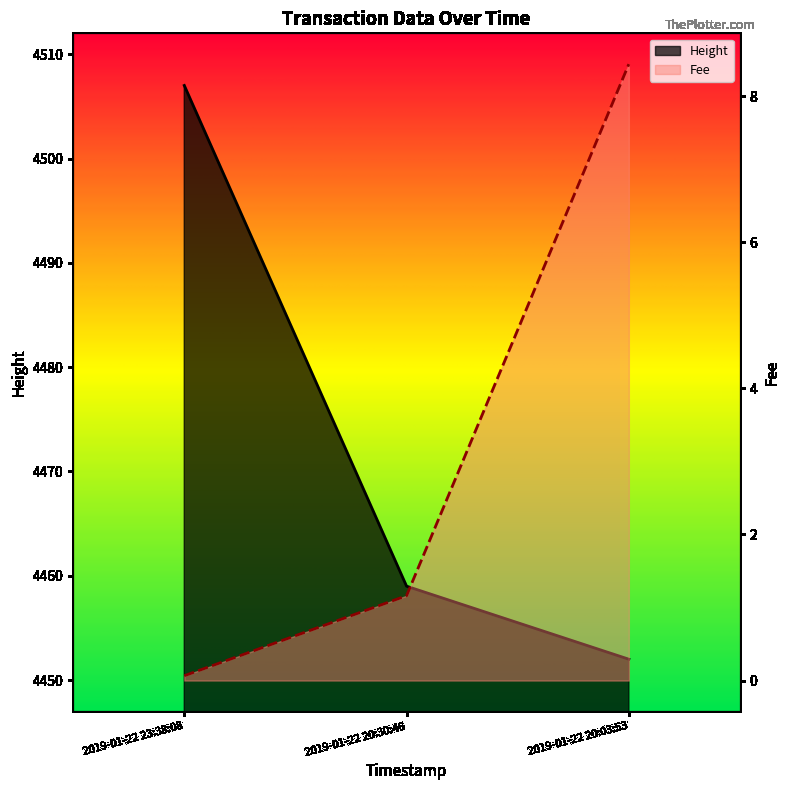

Reading left to right, extract all data points from this chart.

Height: 4507.0	4459.0	4452.0
Fee: 0.1	1.2	8.4